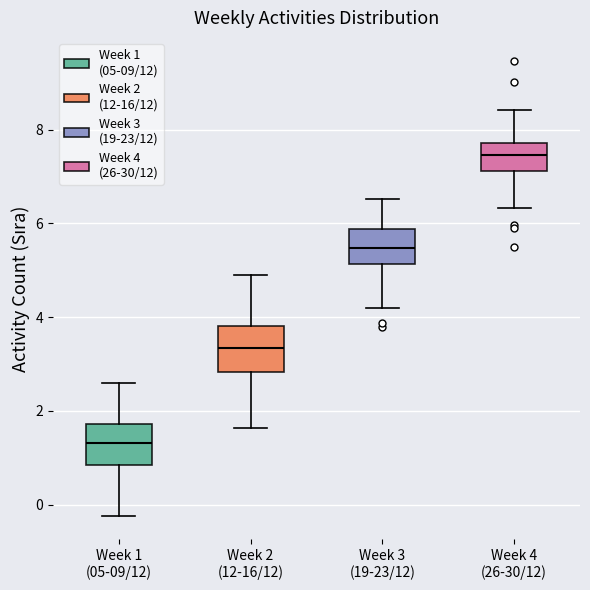

Reading left to right, read every box against the y-axis: the position of its median line, the range the box covers, and the ends of its whiskers. The values are not printed on the chart, so give them approximately, as read against the axis.

Week 1 (05-09/12): median 1.4, box 0.8 to 1.8, whiskers -0.2 to 2.6
Week 2 (12-16/12): median 3.4, box 2.8 to 3.8, whiskers 1.6 to 4.8
Week 3 (19-23/12): median 5.4, box 5.2 to 5.8, whiskers 4.2 to 6.6
Week 4 (26-30/12): median 7.4, box 7.2 to 7.8, whiskers 6.4 to 8.4